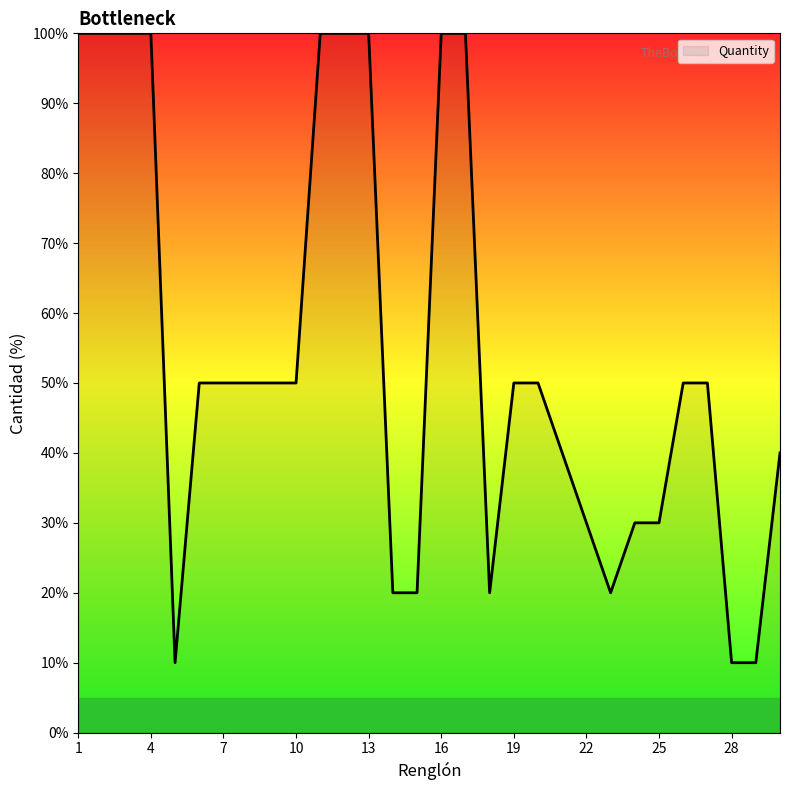

Does the chart display data point markers on the line(s)?

No